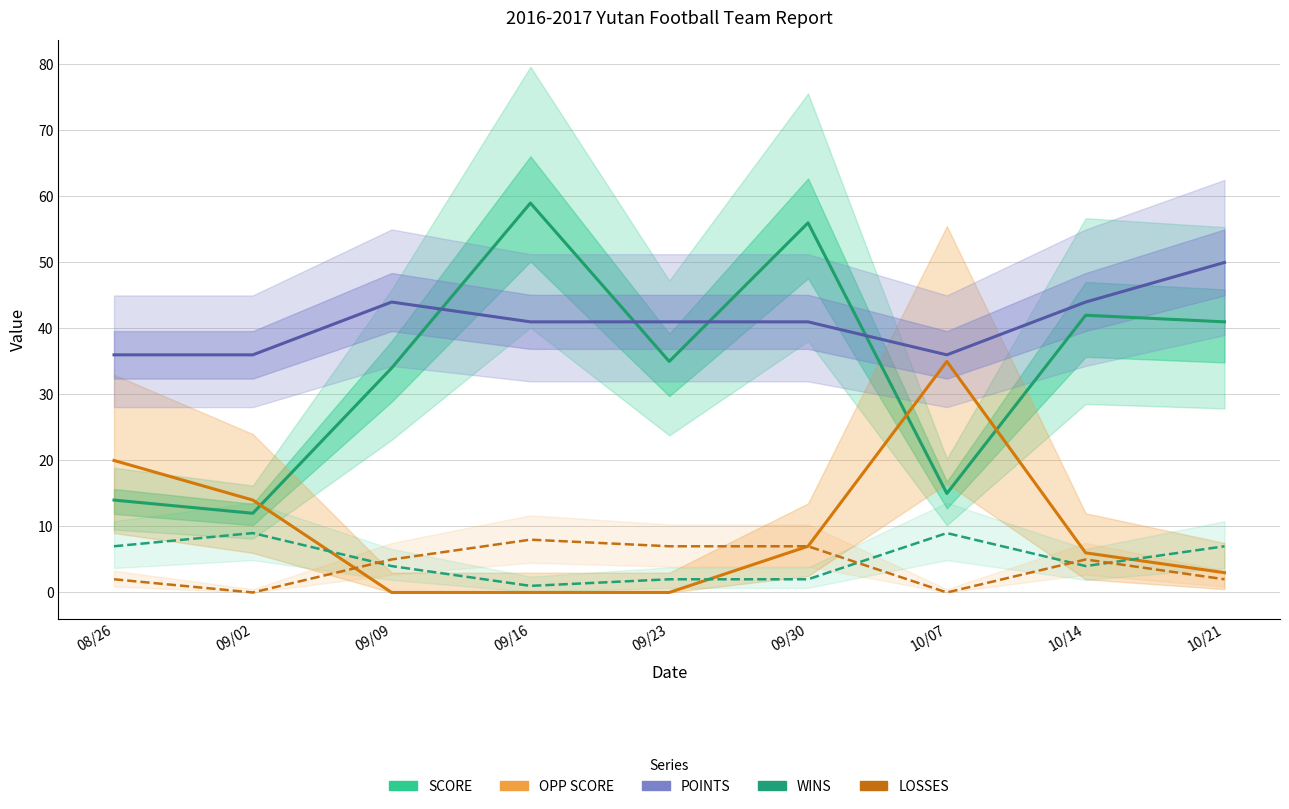

Reading right to left, transcribe all the data shown in this chart.

SCORE: 41	42	15	56	35	59	34	12	14
OPP SCORE: 3	6	35	7	0	0	0	14	20
POINTS: 50	44	36	41	41	41	44	36	36
WINS: 7	4	9	2	2	1	4	9	7
LOSSES: 2	5	0	7	7	8	5	0	2